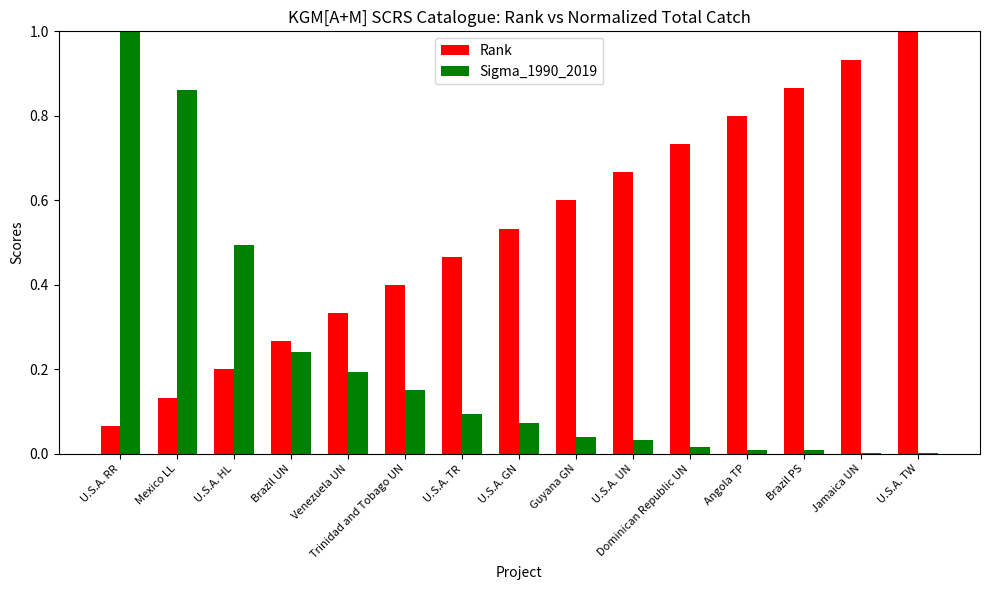

At which category is the sum across all series the highest?

U.S.A. RR